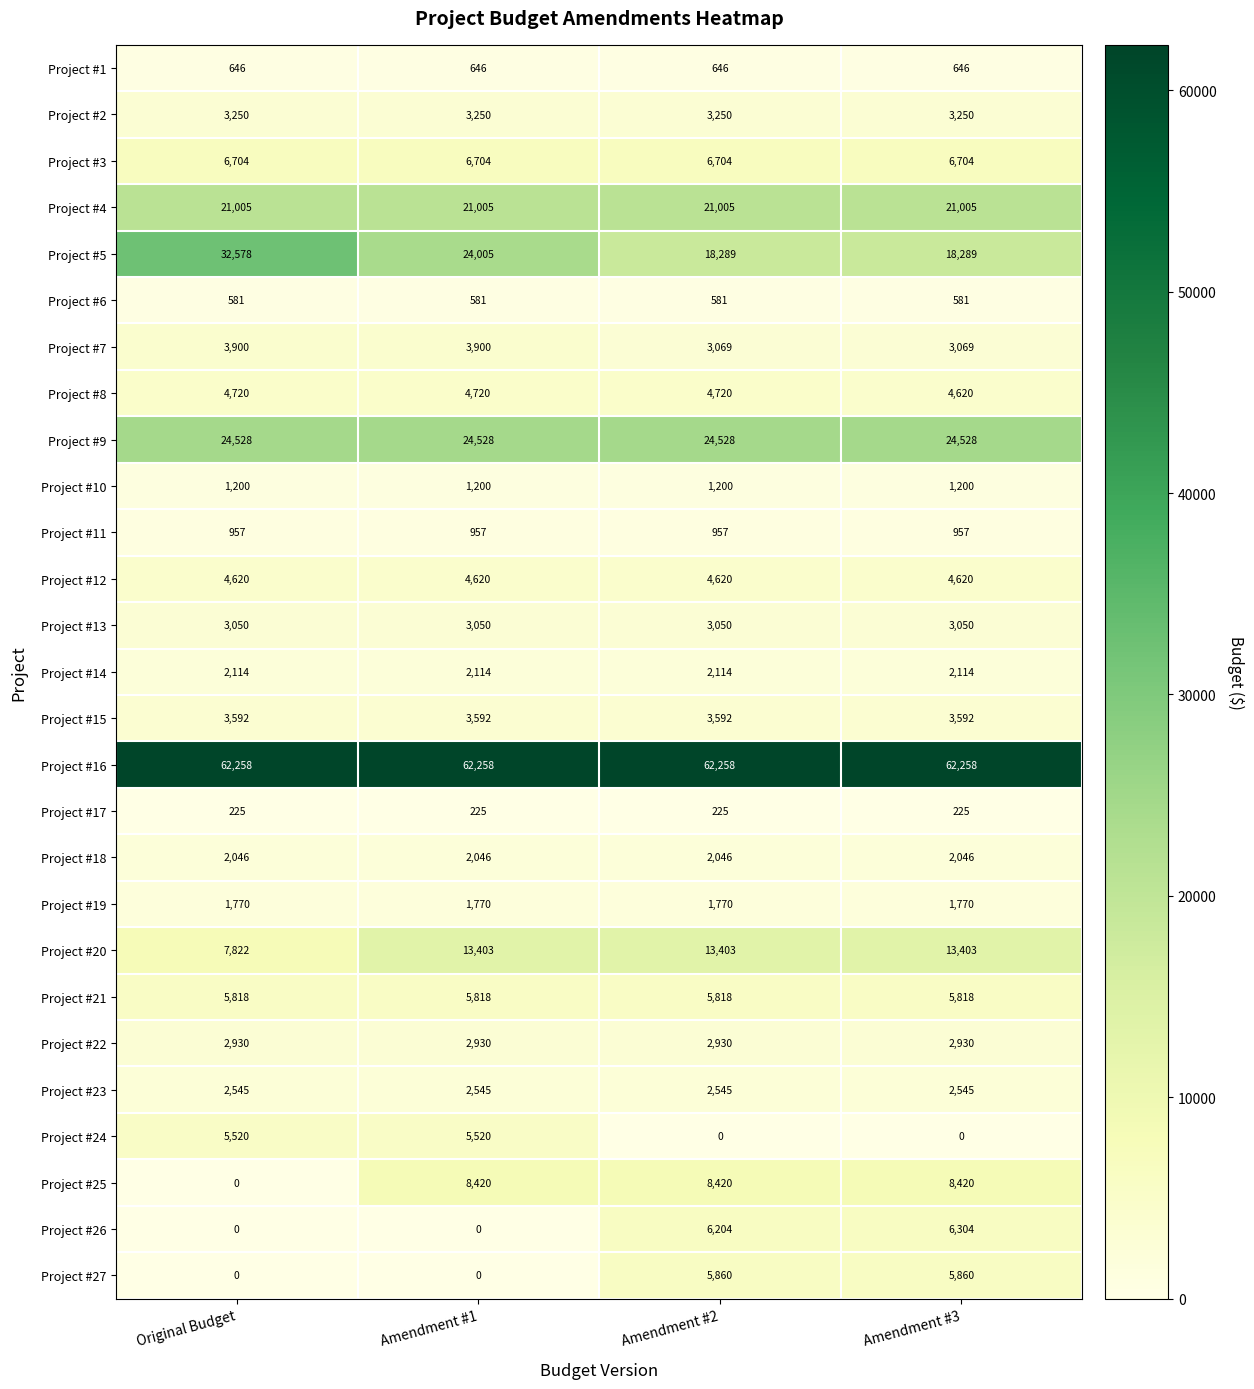

True or false: Project #19 has a value of 1770 at Amendment #2.

True